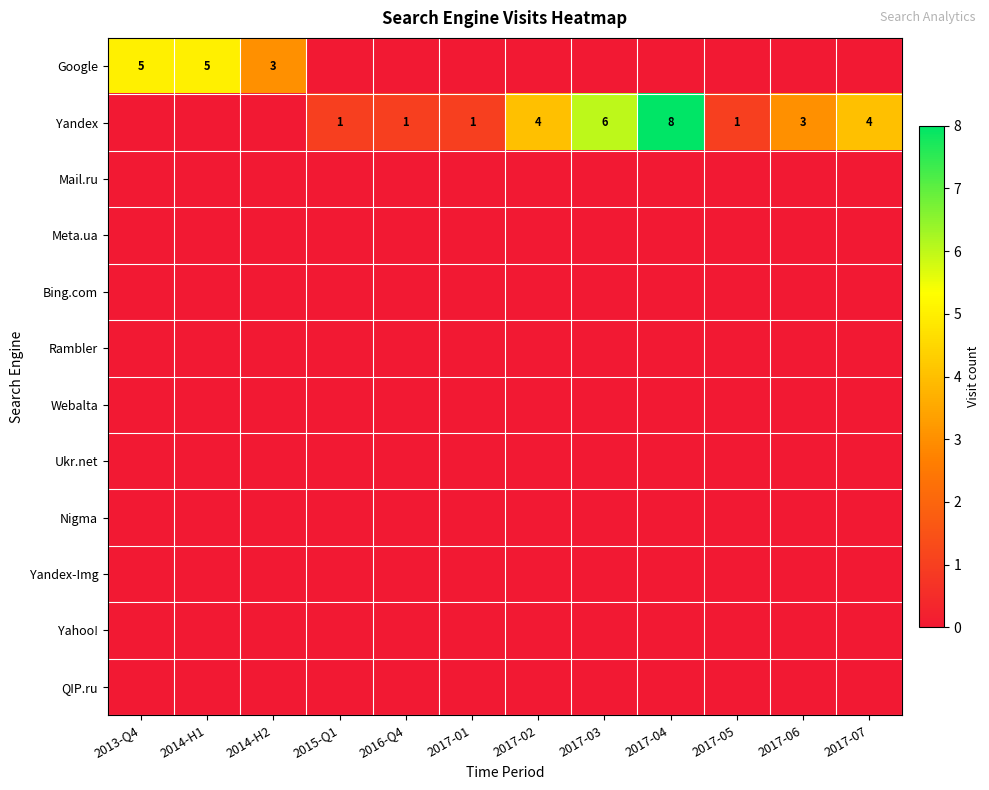

The Webalta series shows 0 at 2016-Q4. True or false?

True